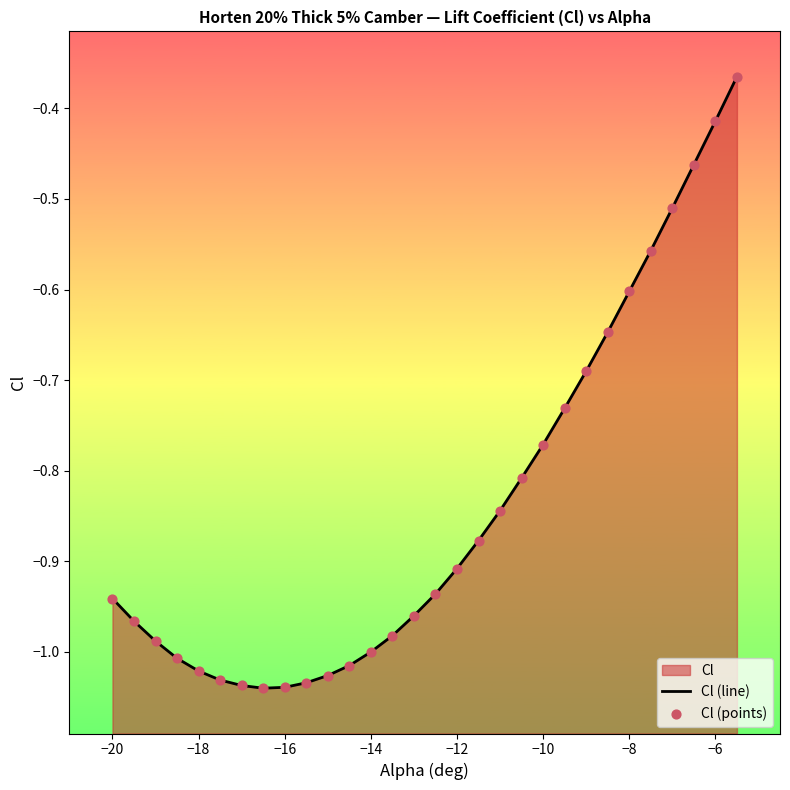

Which series contains the lowest Y value?

Cl (line)